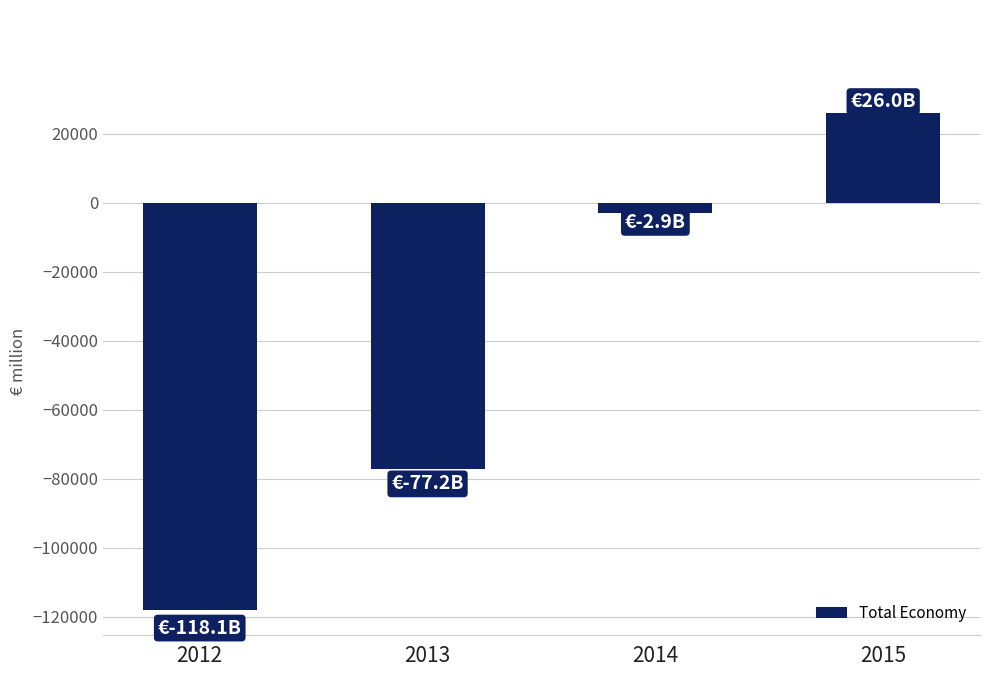

Read the value at 2012.

-118146.9